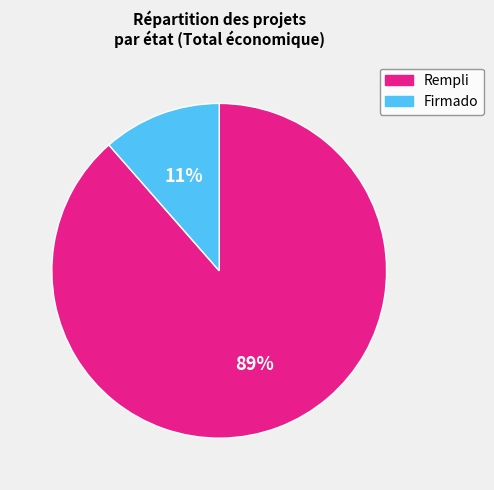

How many segments does this pie chart have?

2